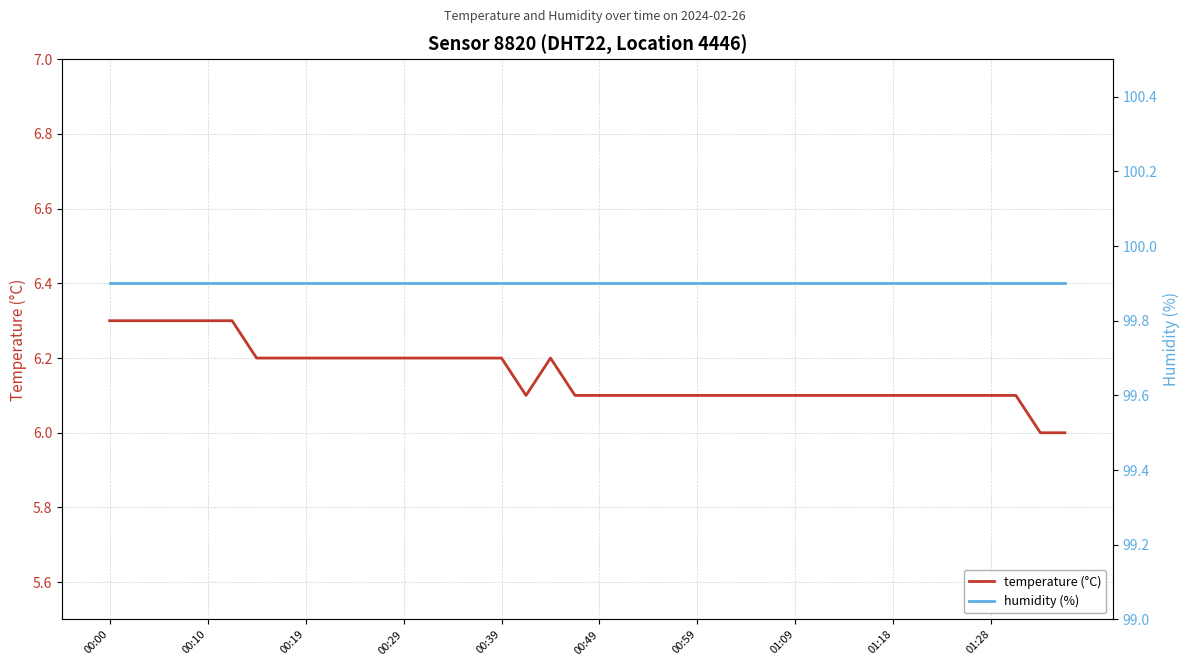

What is the difference between the second highest and minimum values in the temperature (°C) series?

0.3